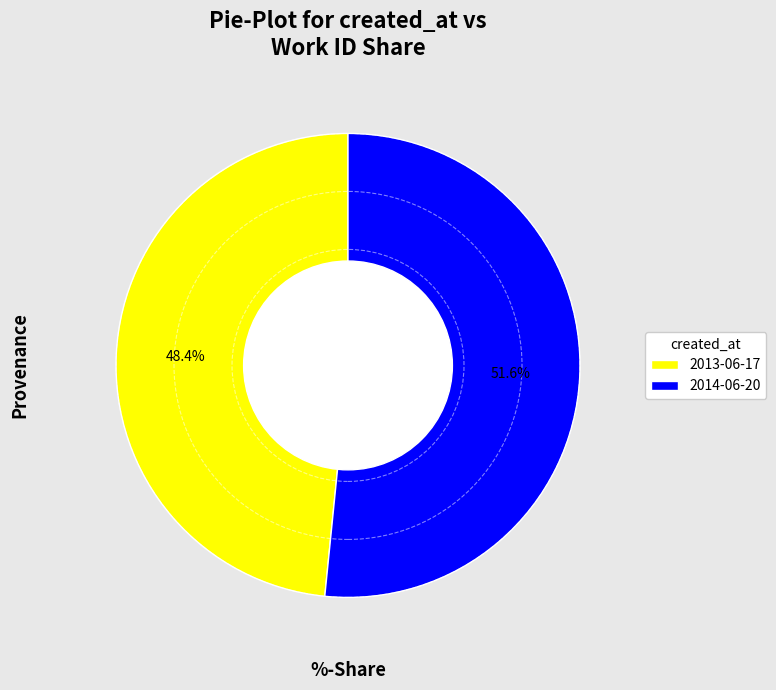

Between 2013-06-17 and 2014-06-20, which is larger?

2014-06-20